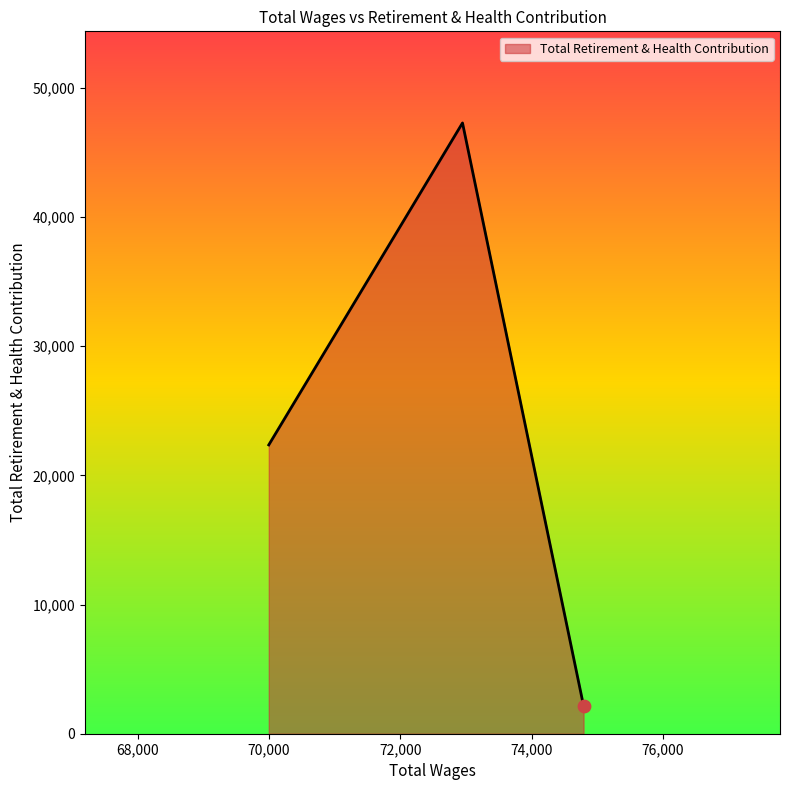

What is the sum of all values?

71828